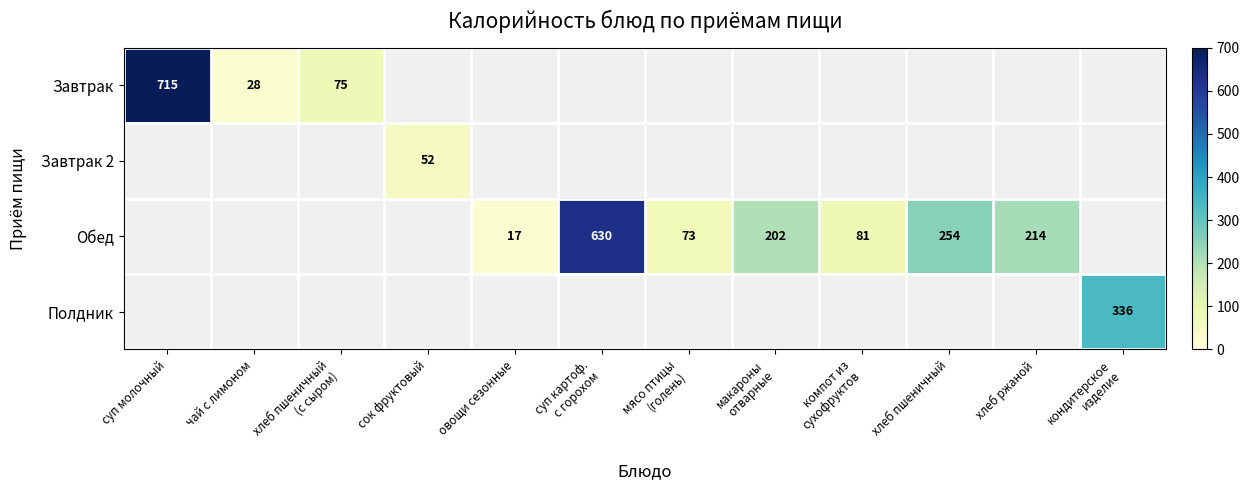

The value of Завтрак 2 at сок фруктовый is 52. True or false?

True